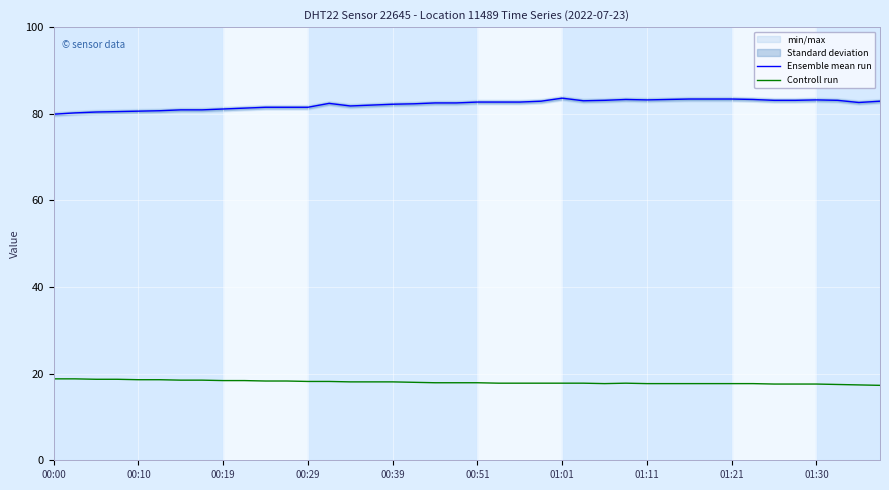

What is the total value across all series at 21?

100.5